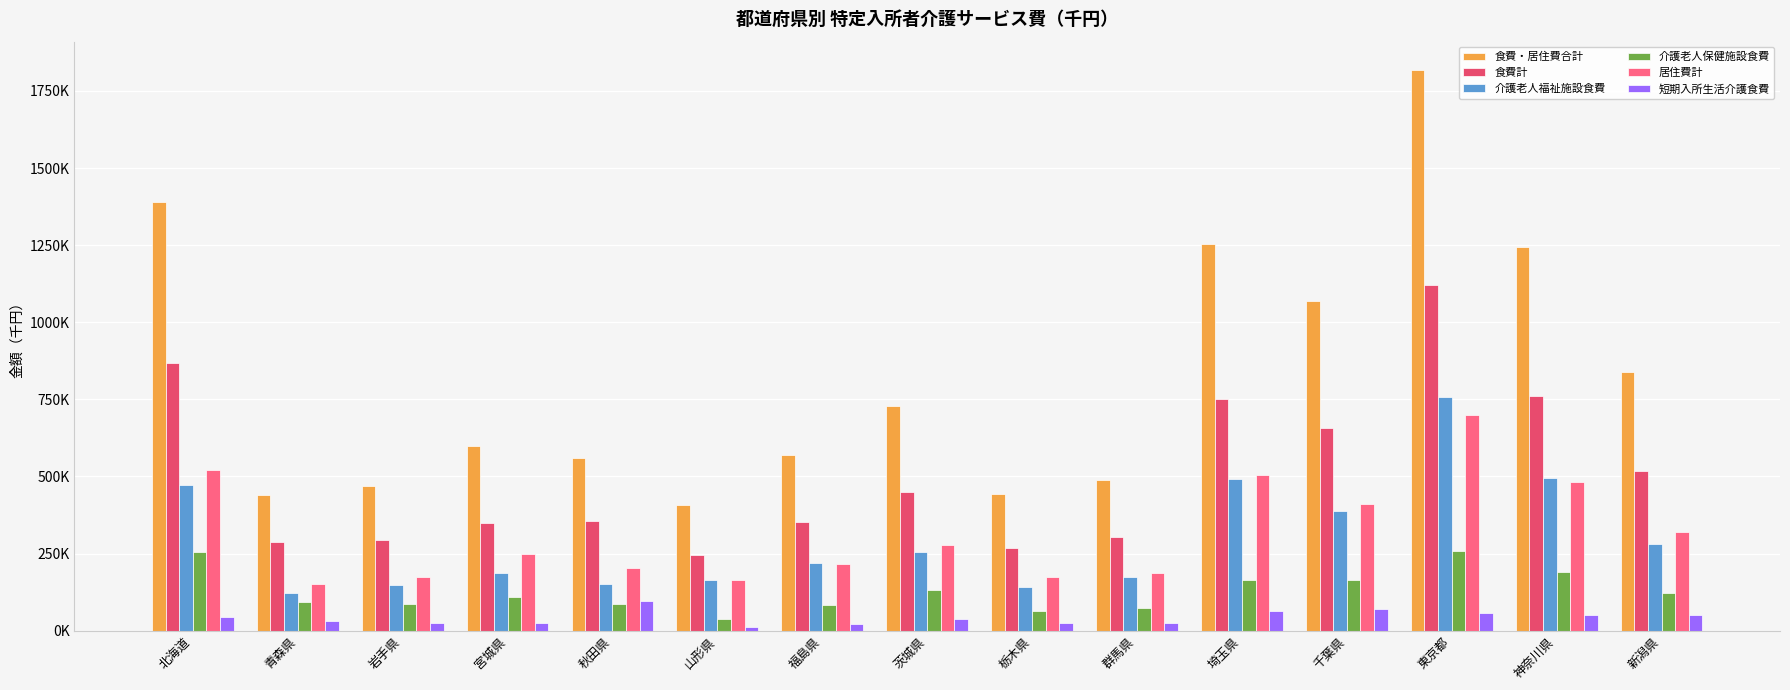

What is the maximum value for 介護老人福祉施設食費?

757560.6